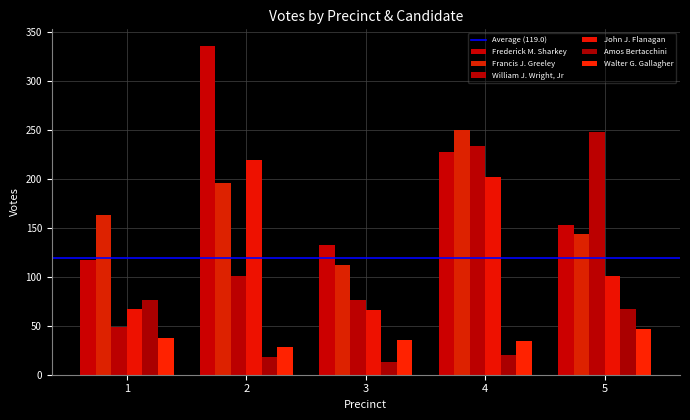

Does the chart contain any negative values?

No